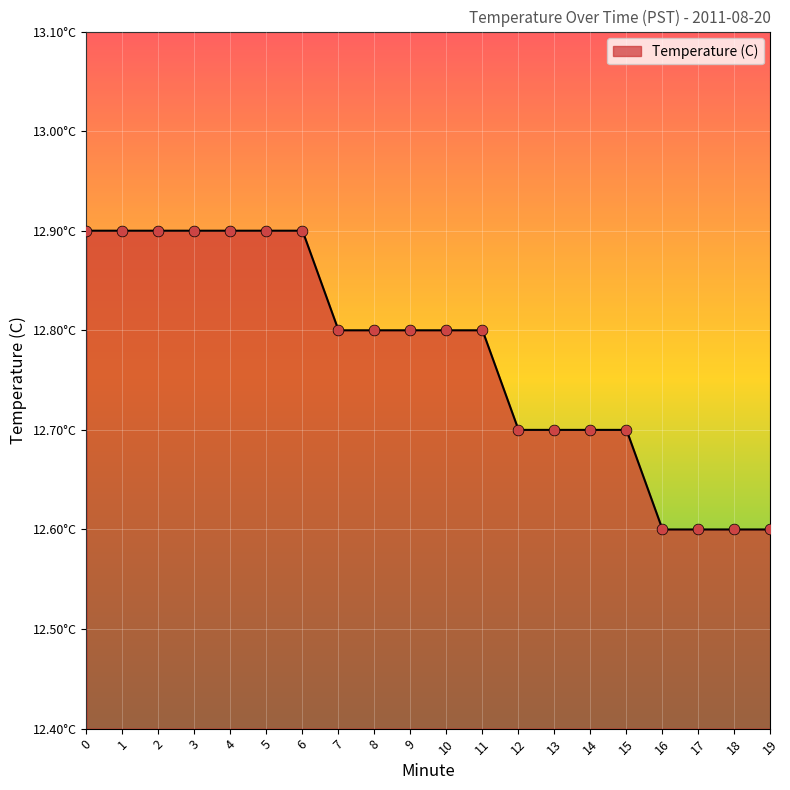

What is the ratio of the value at 17 to the value at 14?

1.0